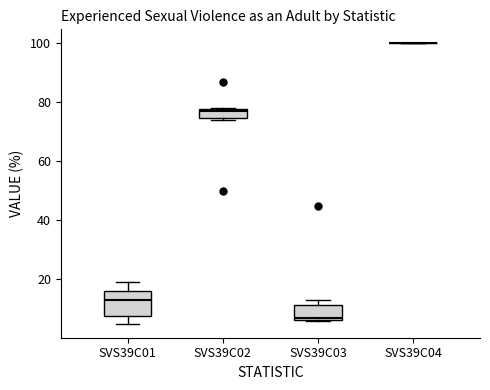

Reading left to right, transcribe this box plot: for each box, give where its median line is, the range the box spans, and where its two whiskers end, as read against the y-axis. The values are not printed on the chart, so give them approximately, as read against the axis.

SVS39C01: median 14, box 8 to 16, whiskers 6 to 20
SVS39C02: median 78 (just below the box's upper edge), box 74 to 78, whiskers 74 (just below the box's lower edge) to 78
SVS39C03: median 8, box 6 to 12, whiskers 6 to 14
SVS39C04: box collapsed to a line at 100, whiskers 100 to 100